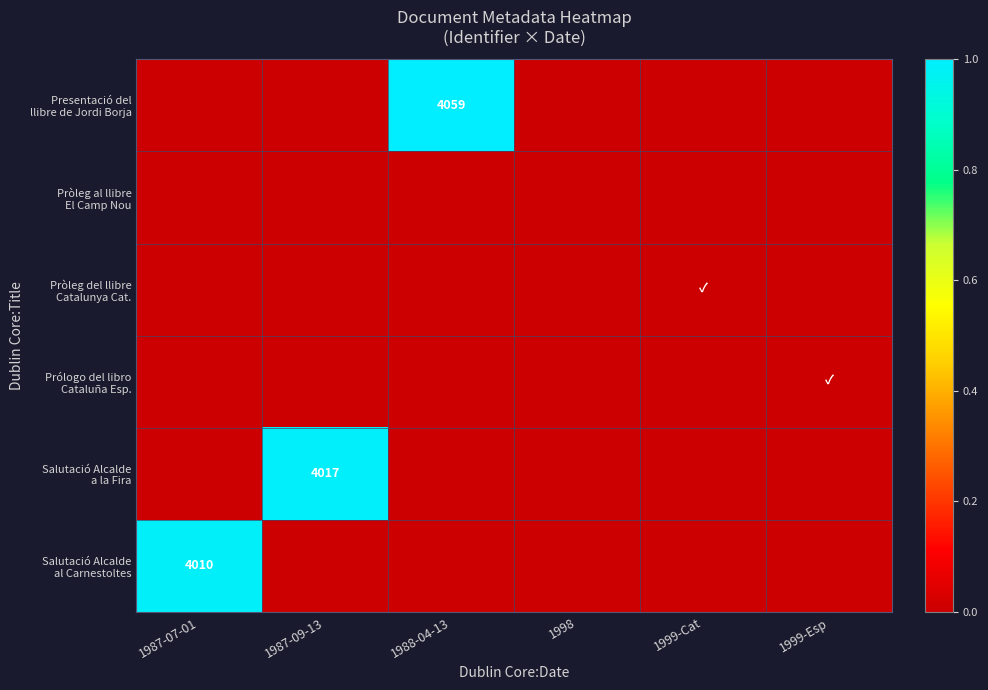

What is the average value of the Salutació Alcalde al Carnestoltes series?

0.2